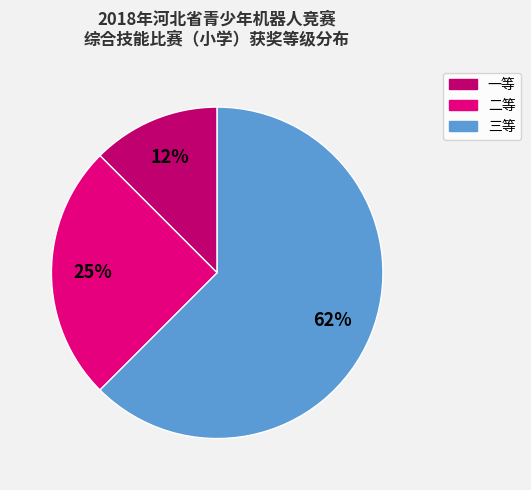

To the nearest percent, what is the average slice percentage?

33%